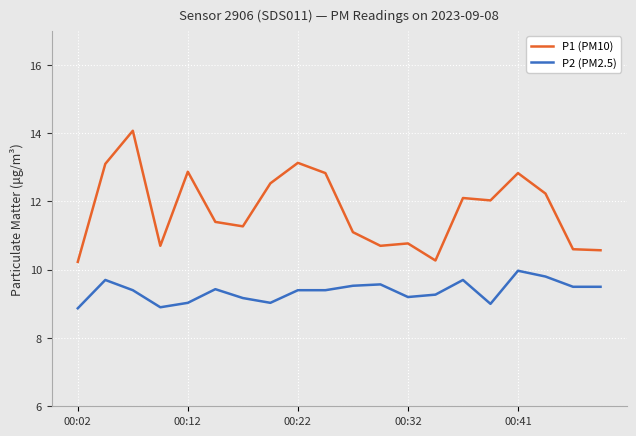

Which series has the largest total across all categories?

P1 (PM10)